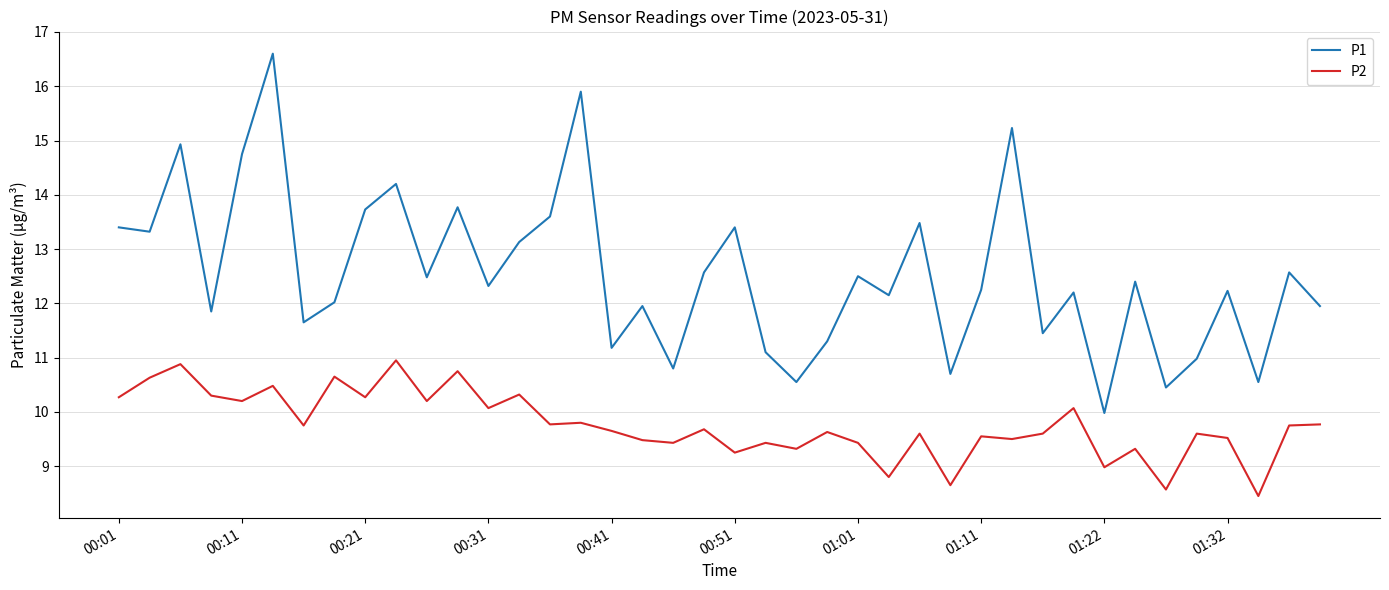

Which series has the widest spread of values?

P1